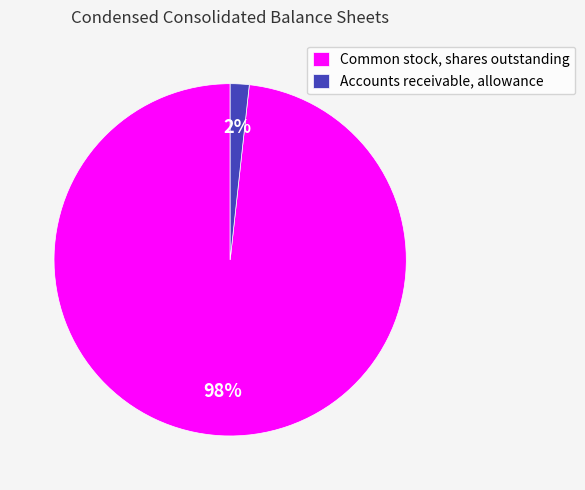

How many slices are in this pie chart?

2